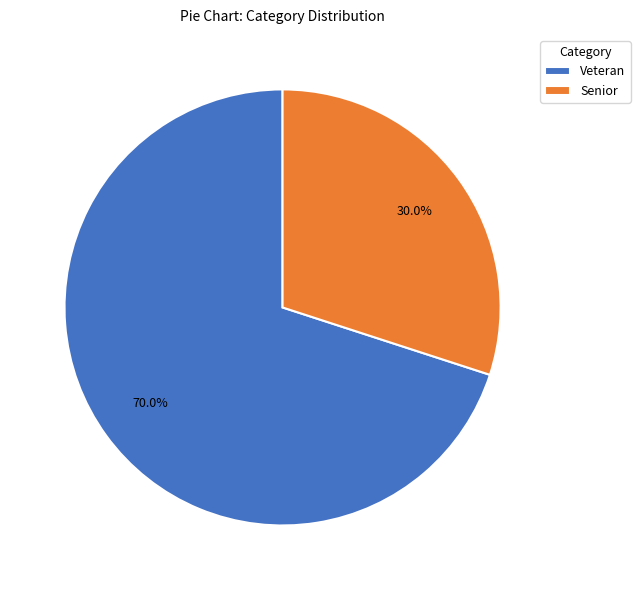

What percentage is NOT represented by Veteran?

30.0%